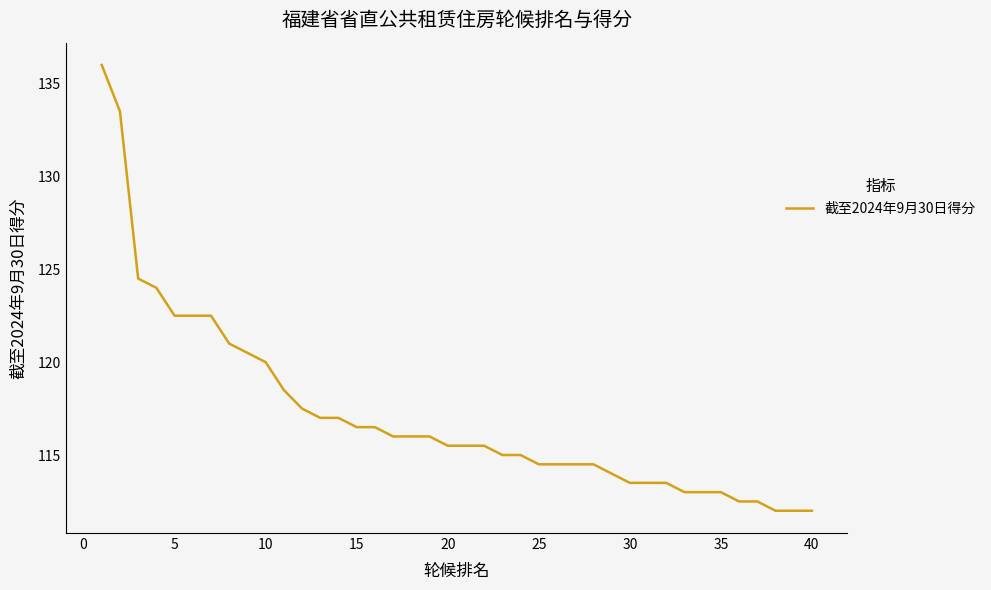

What is the greatest value displayed?

136.0